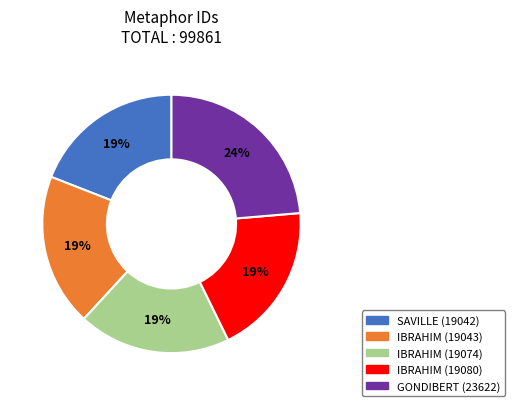

Approximately how many times larger is the value at IBRAHIM (19074) compared to GONDIBERT (23622)?

0.8